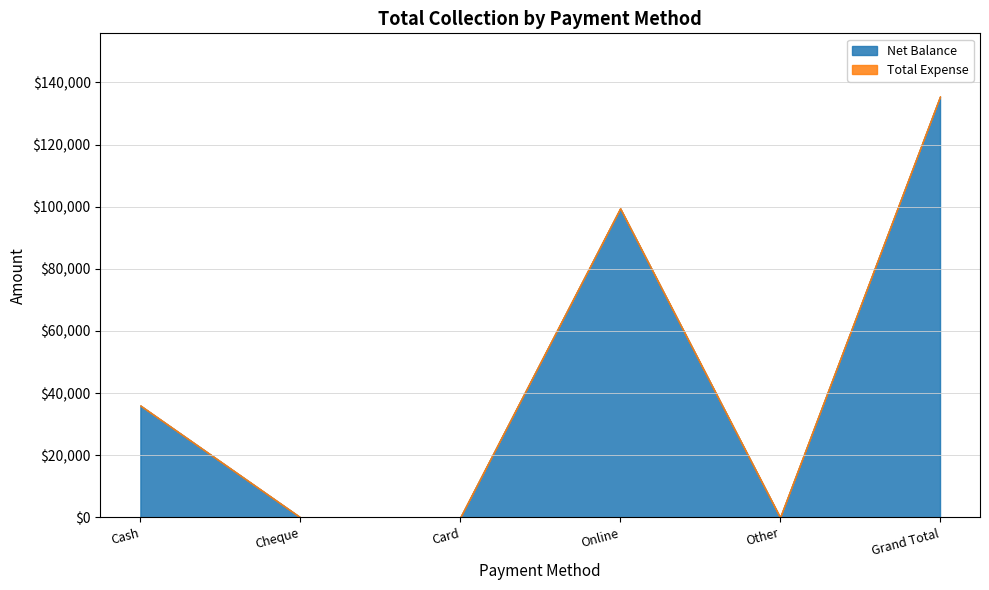

At which category is the sum across all series the highest?

Grand Total